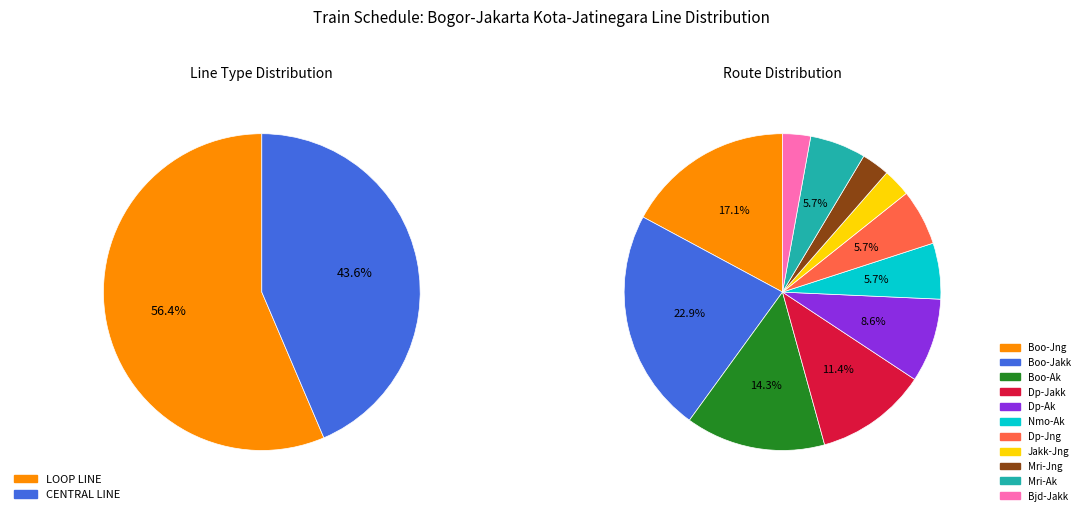

To the nearest percent, what portion does LOOP LINE represent?

56%